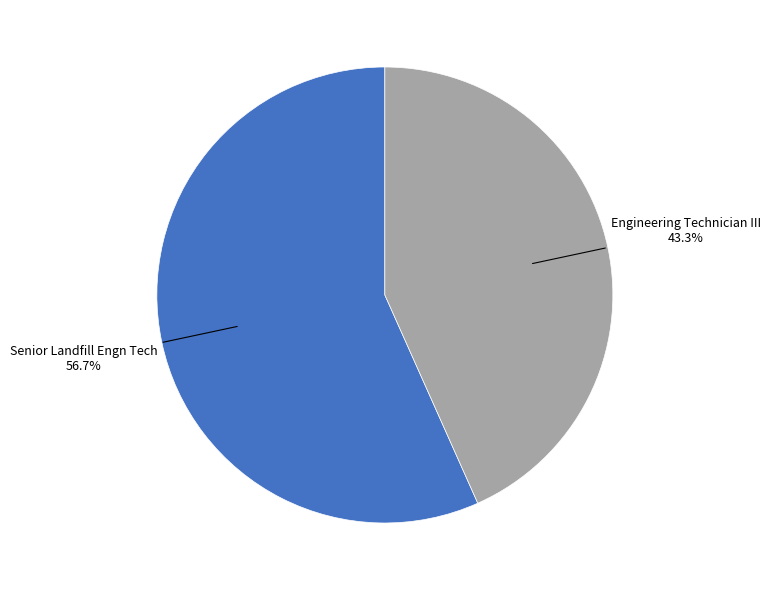

Is there a majority slice in this chart?

Yes